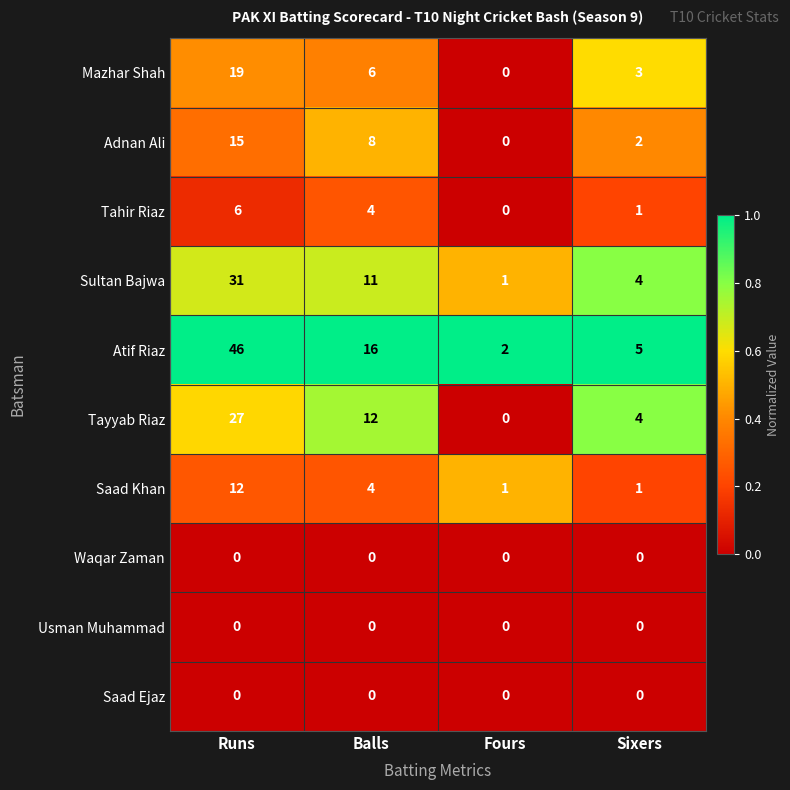

What is the difference between the maximum and minimum values in the Adnan Ali series?

15